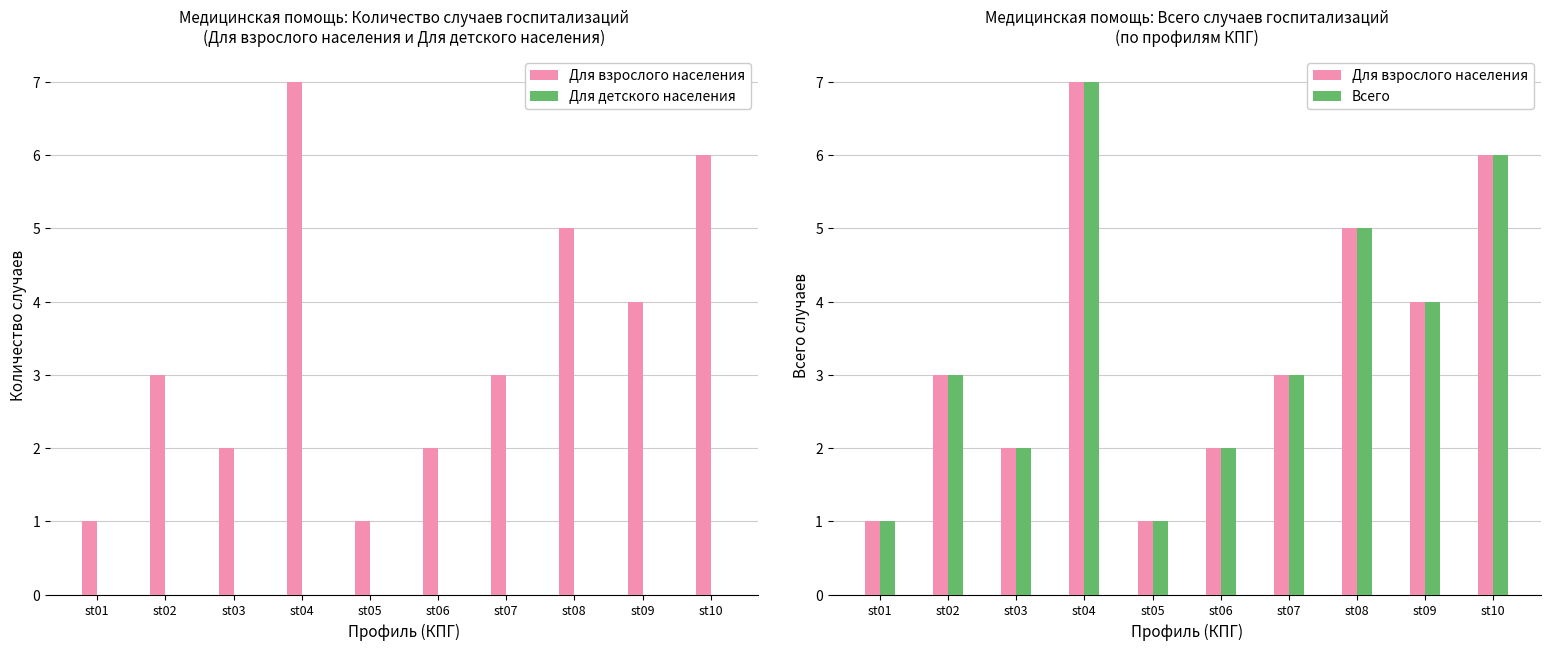

Between st08 and st01, which is larger?

st08